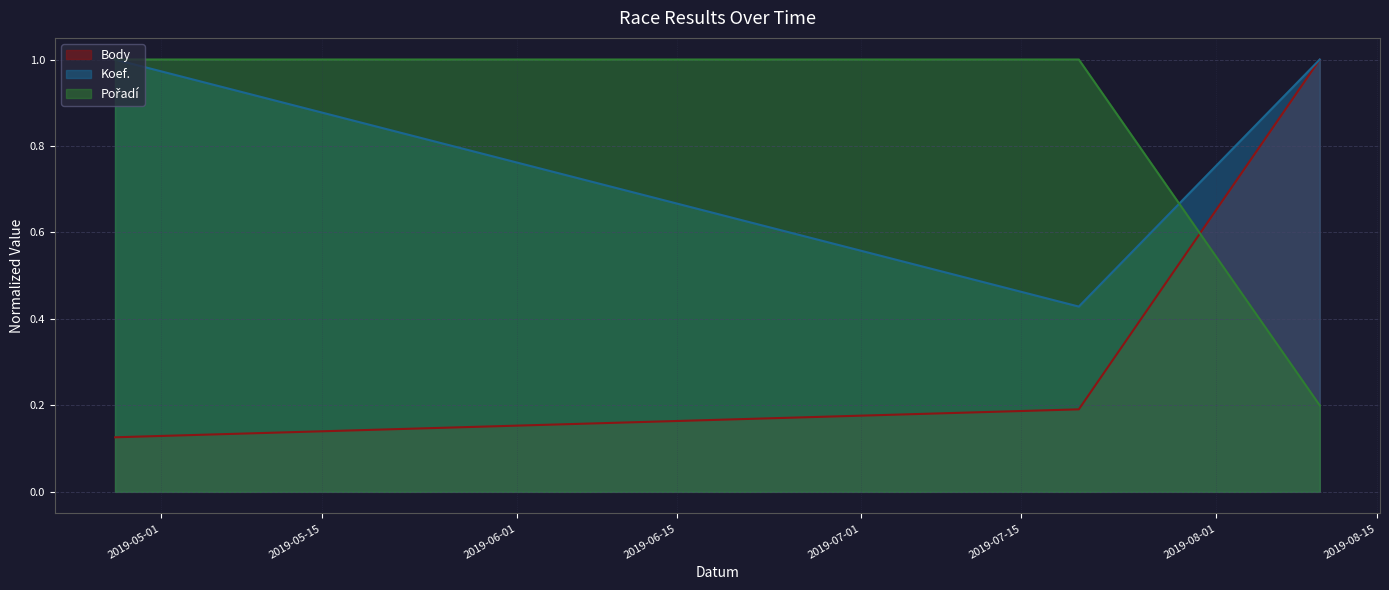

What is the difference between the maximum and minimum values in the CTL series?

0.9